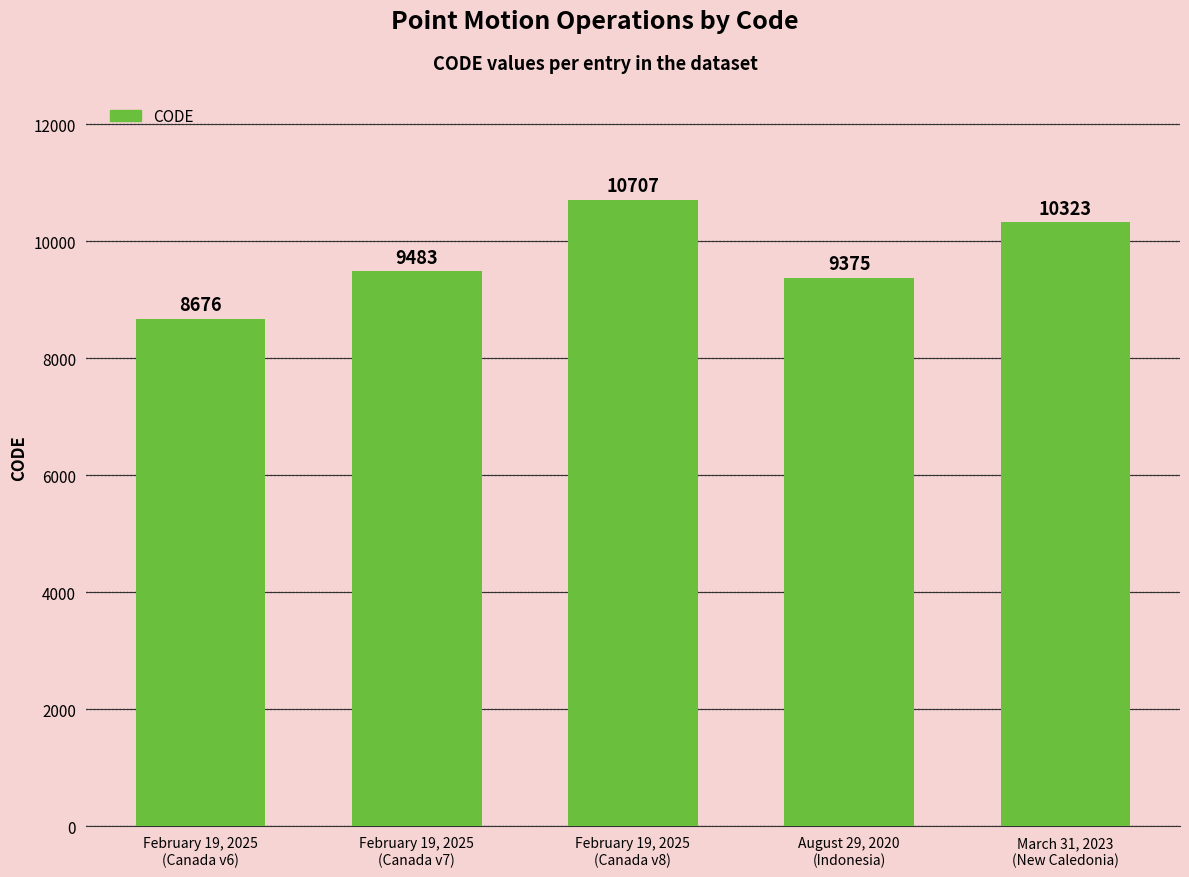

Read the value at August 29, 2020
(Indonesia).

9375